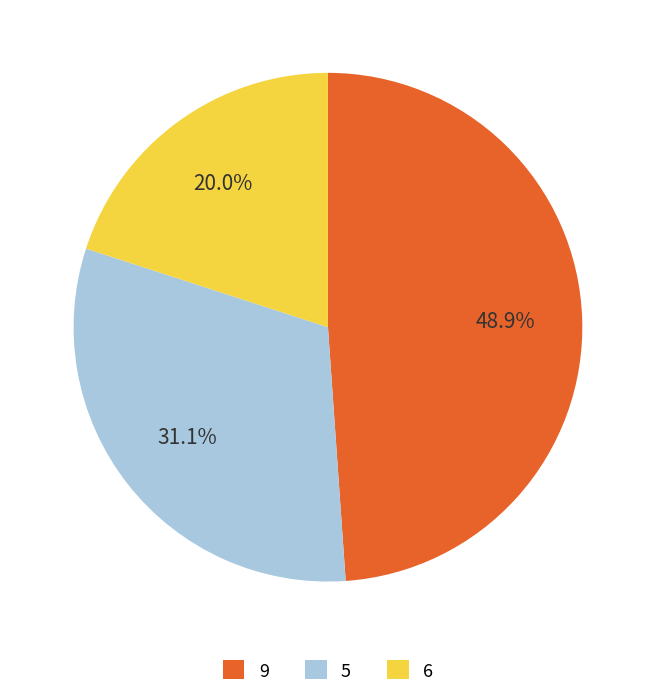

Count the number of slices in the pie.

3